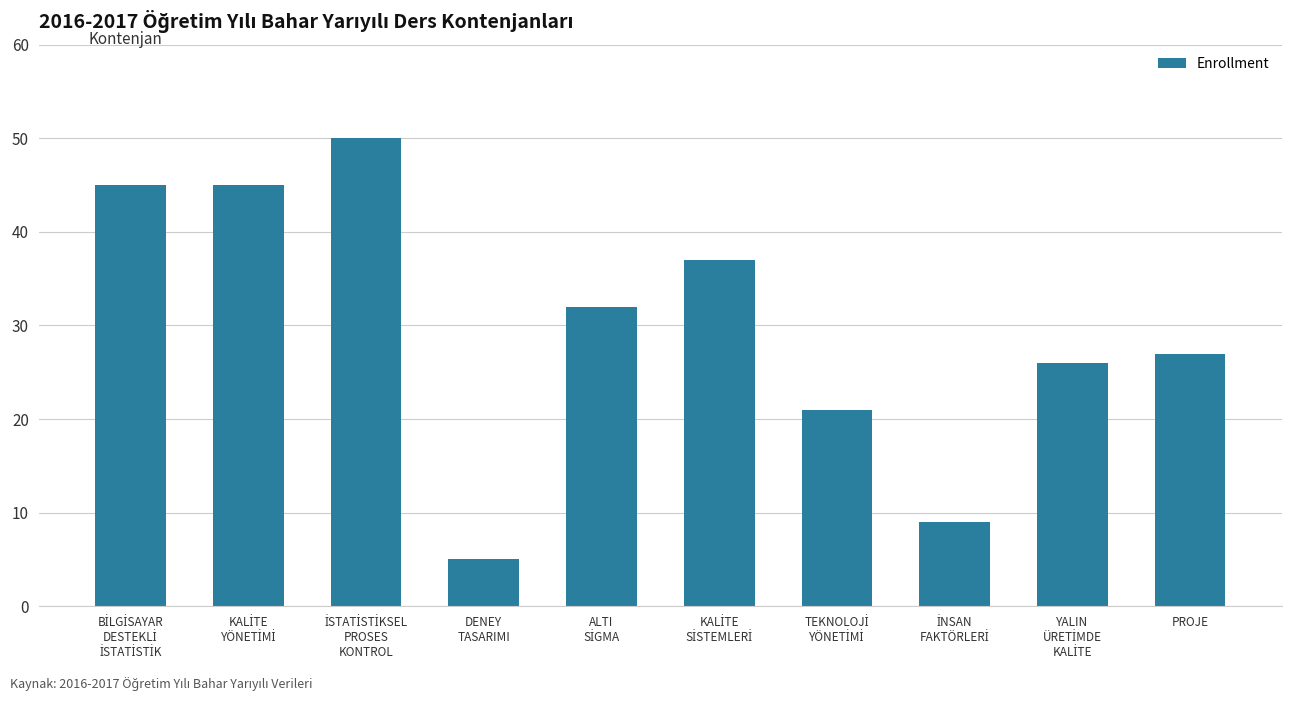

What is the difference between the second highest and second lowest values?

36